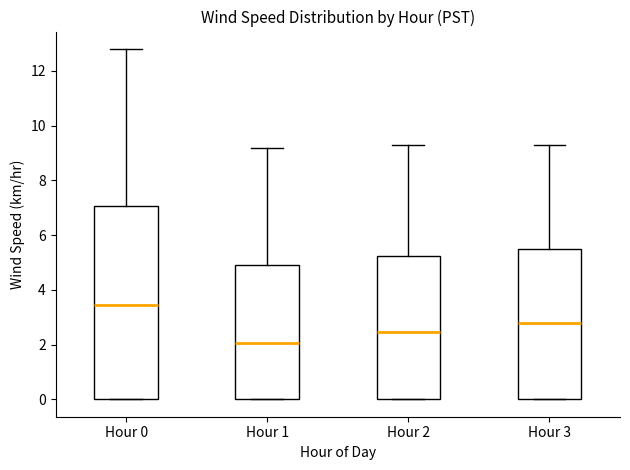

Where is the upper edge of the box for Hour 1 on the y-axis? The values are not printed on the chart, so give them approximately, as read against the axis.

5.0